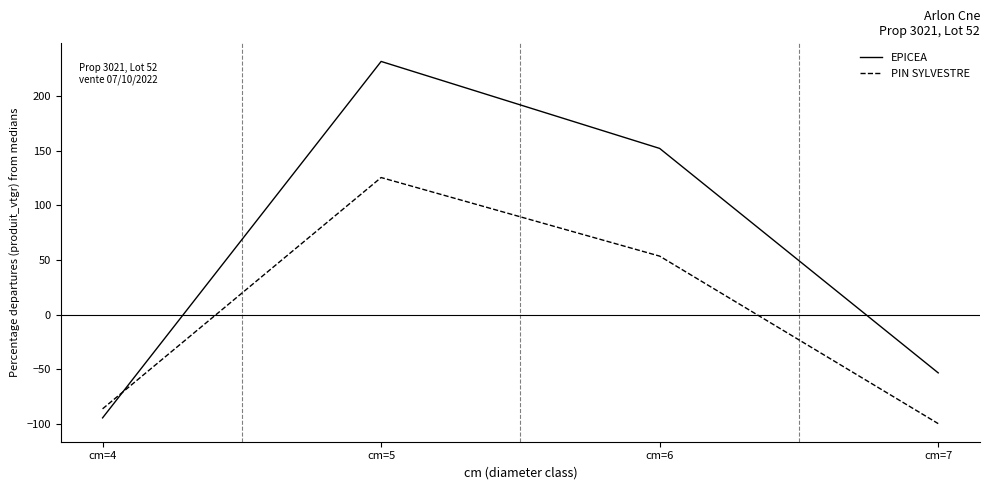

Where do PIN SYLVESTRE and EPICEA first cross each other?

cm=4 and cm=5